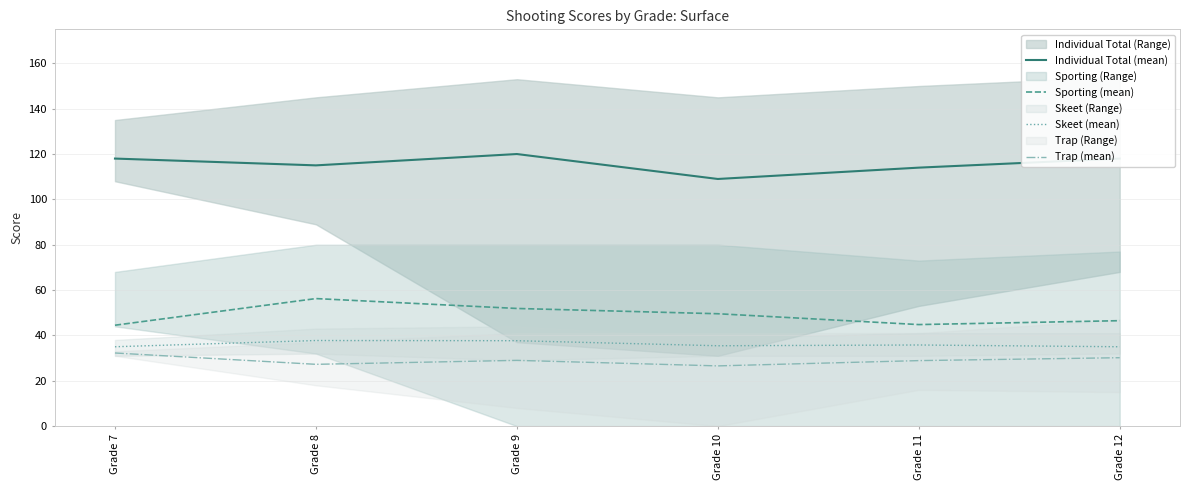

Which category has the highest value in the Sporting (mean) series?

Grade 8